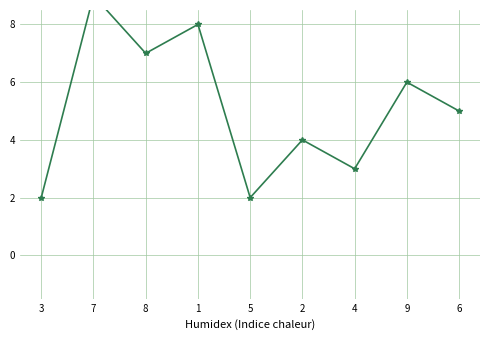

Count the number of data series in this chart.

1